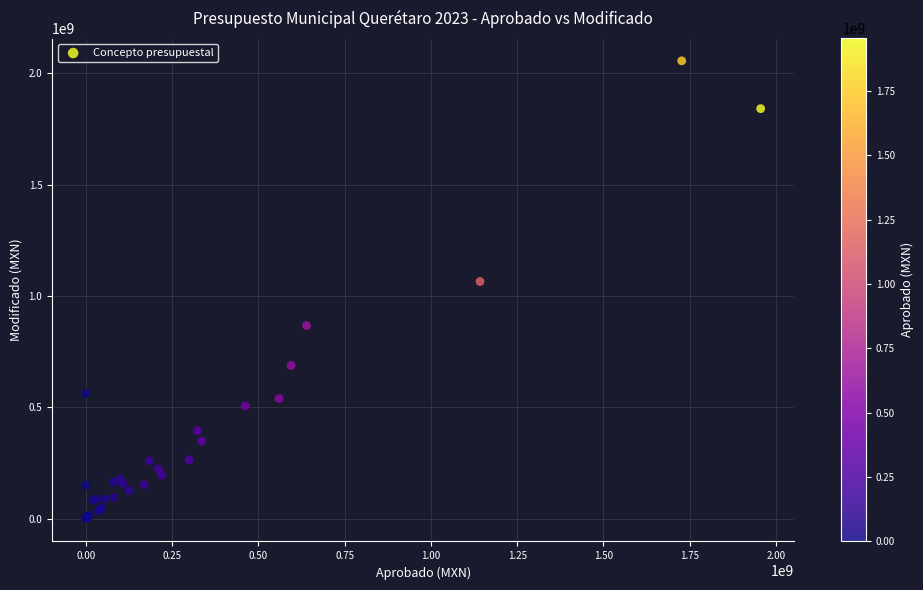

What Y value in the scatter plot is closest to 1028135075?

1064849076.3